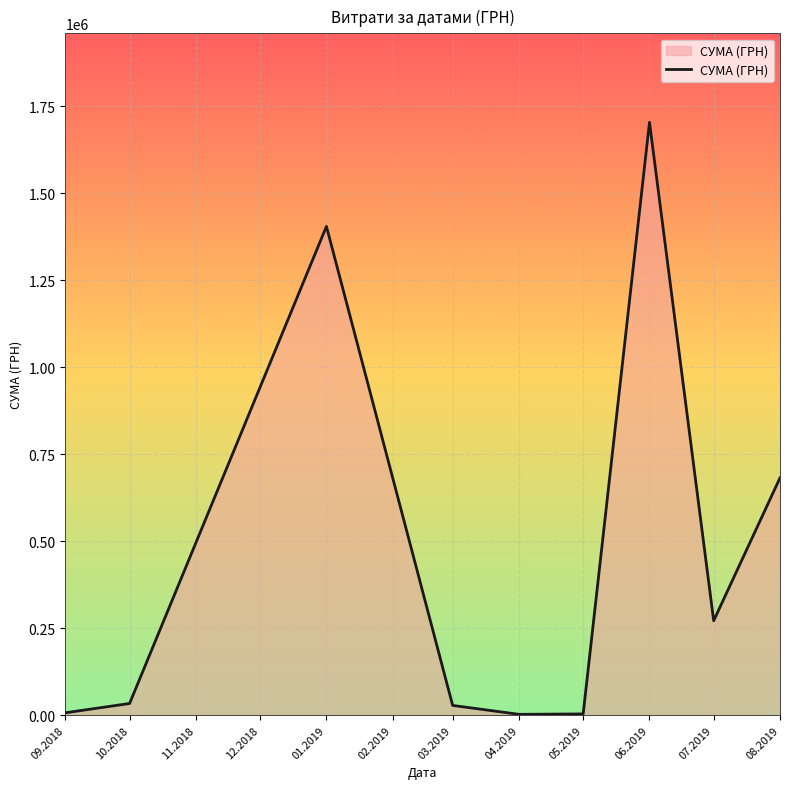

At which label is the value closest to 853467?

08.2019